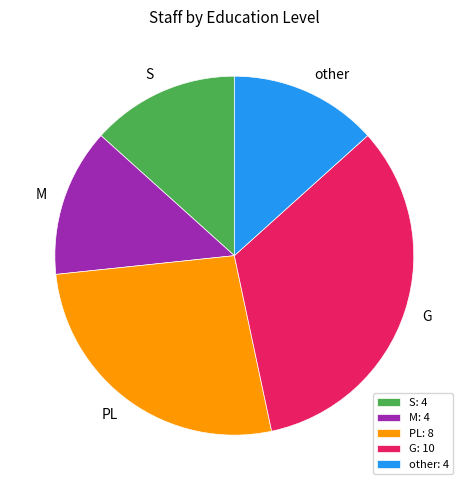

True or false: S accounts for 3% of the total.

False